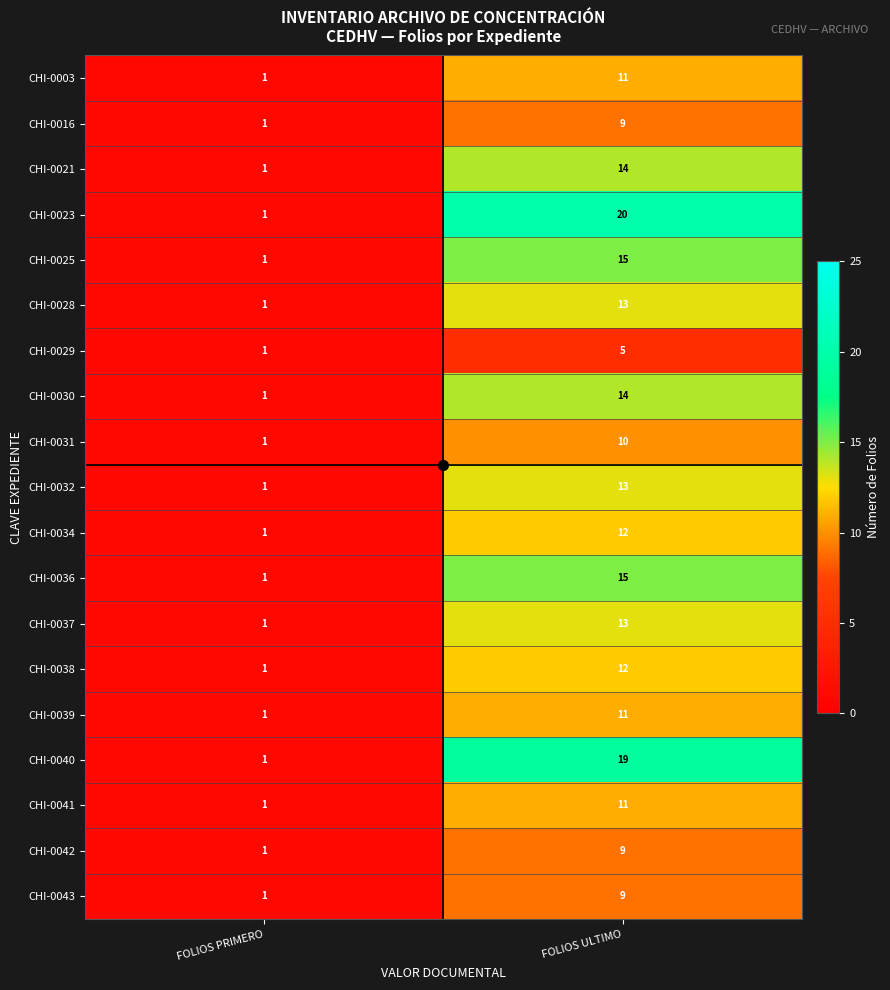

How many categories are shown in the chart?

2